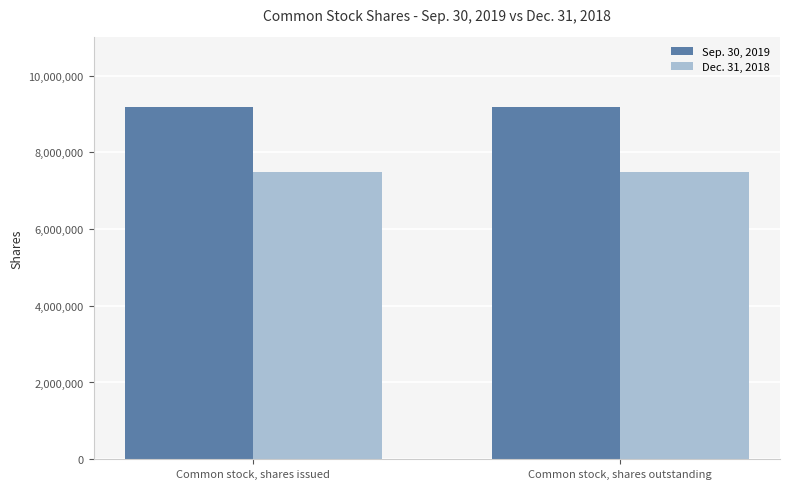

What is the maximum value shown in the chart?

9176908